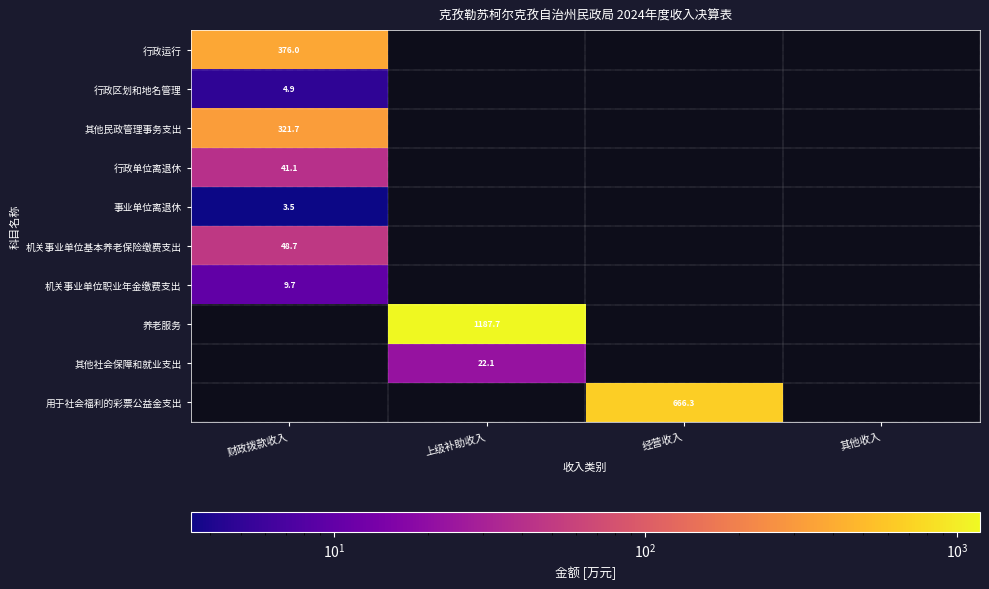

At how many categories does at least one series exceed 947?

1